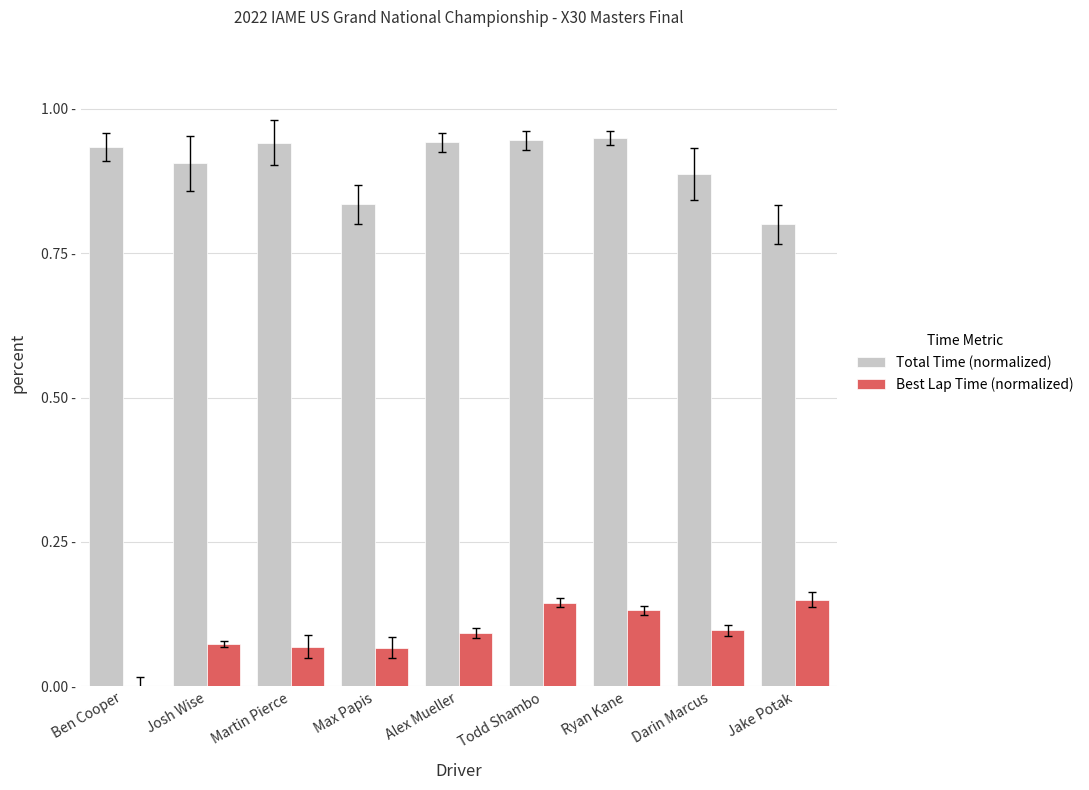

What is the maximum value for Best Lap Time (normalized)?

0.1